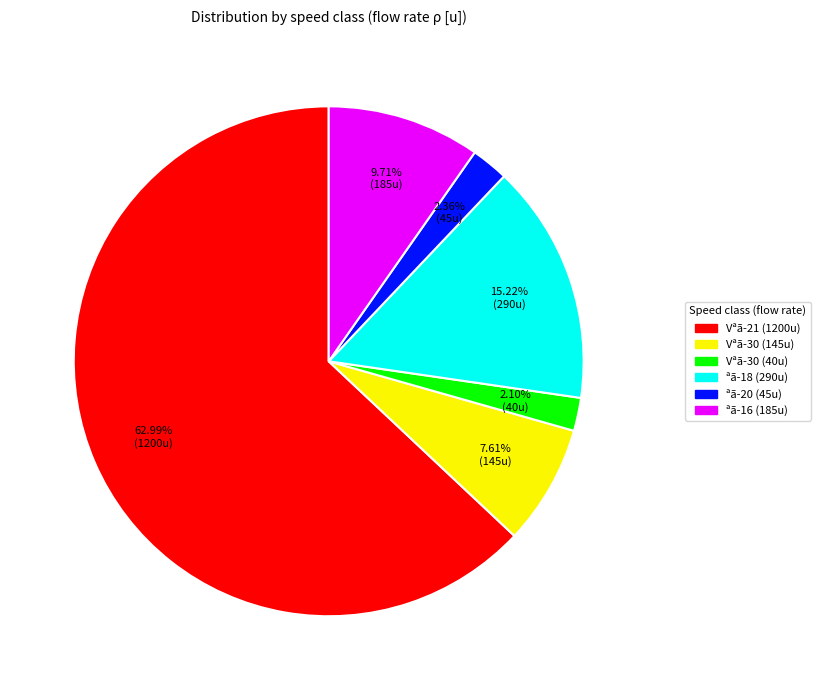

Count the number of slices in the pie.

6